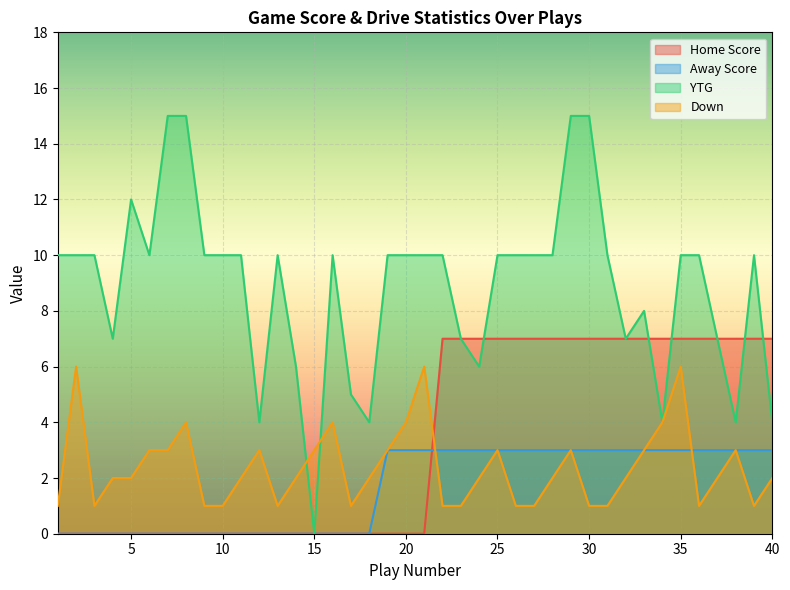

Which series ends up on top after the final intersection of Home Score and Down?

Home Score